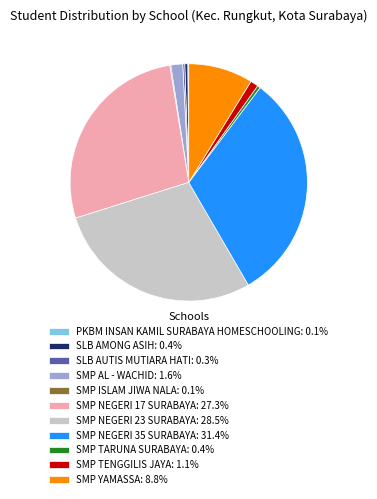

Approximately how many times larger is the value at SLB AMONG ASIH: 0.4% compared to SMP TARUNA SURABAYA: 0.4%?

1.0